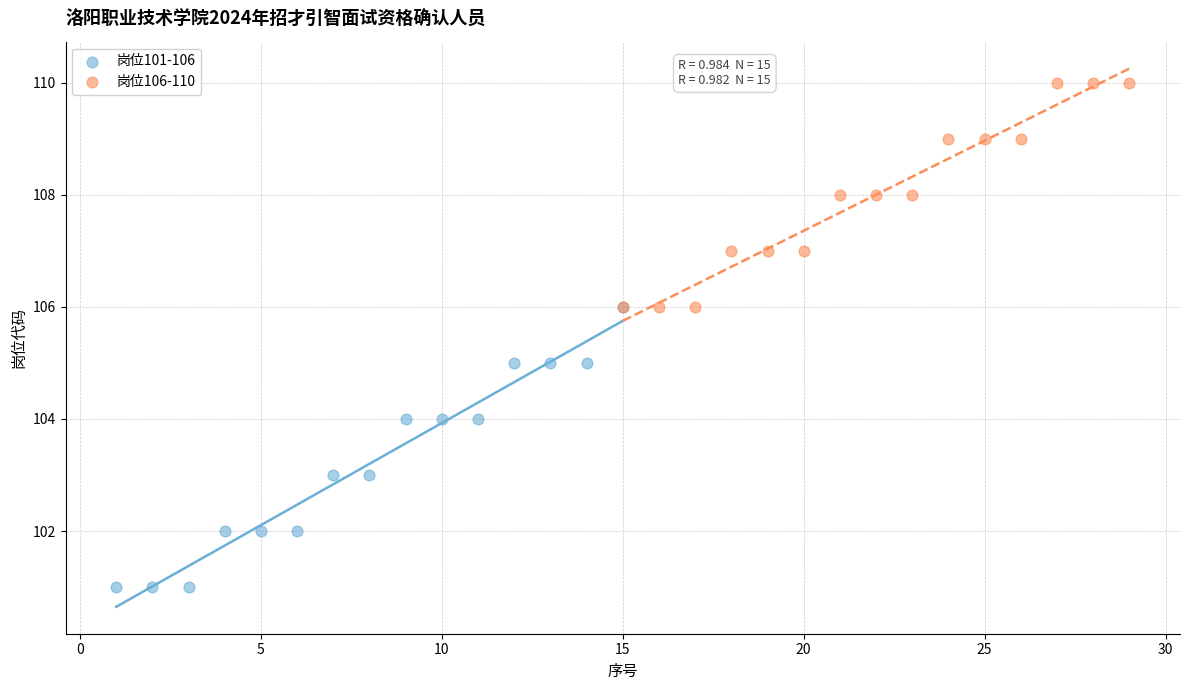

Which series has the widest spread of Y values?

岗位101-106